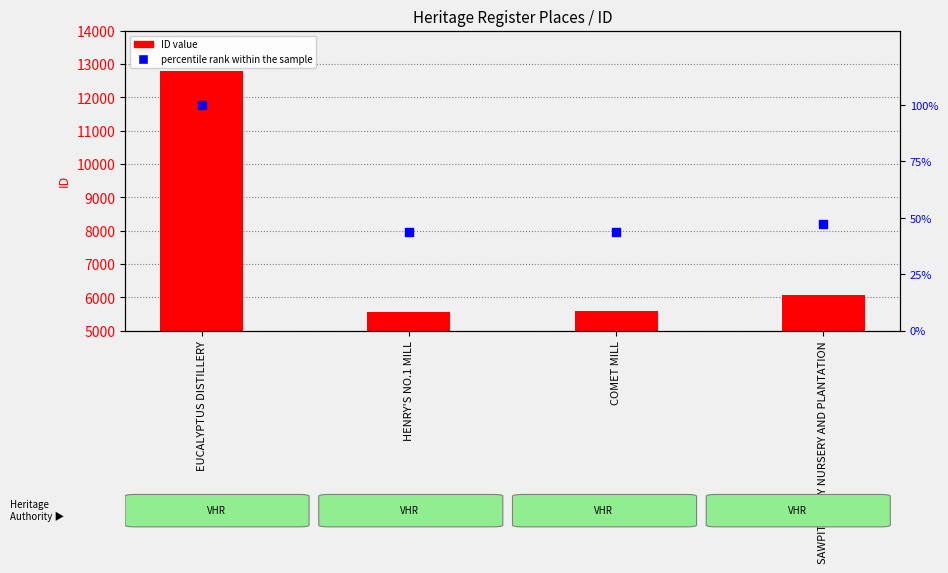

What is the total value across all series at EUCALYPTUS DISTILLERY?

12886.0